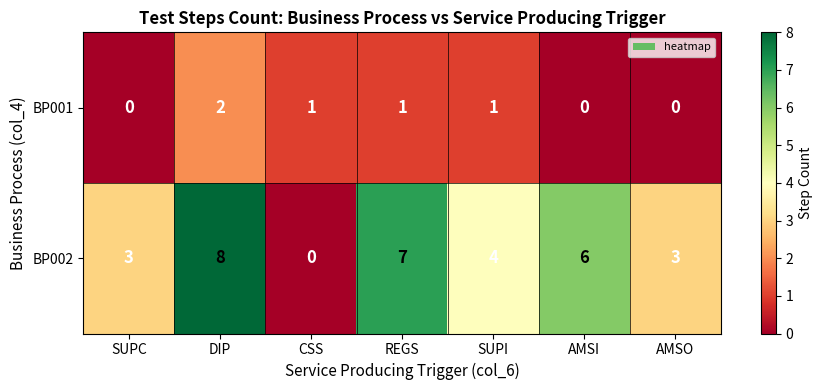

Which series has the widest spread of values?

BP002